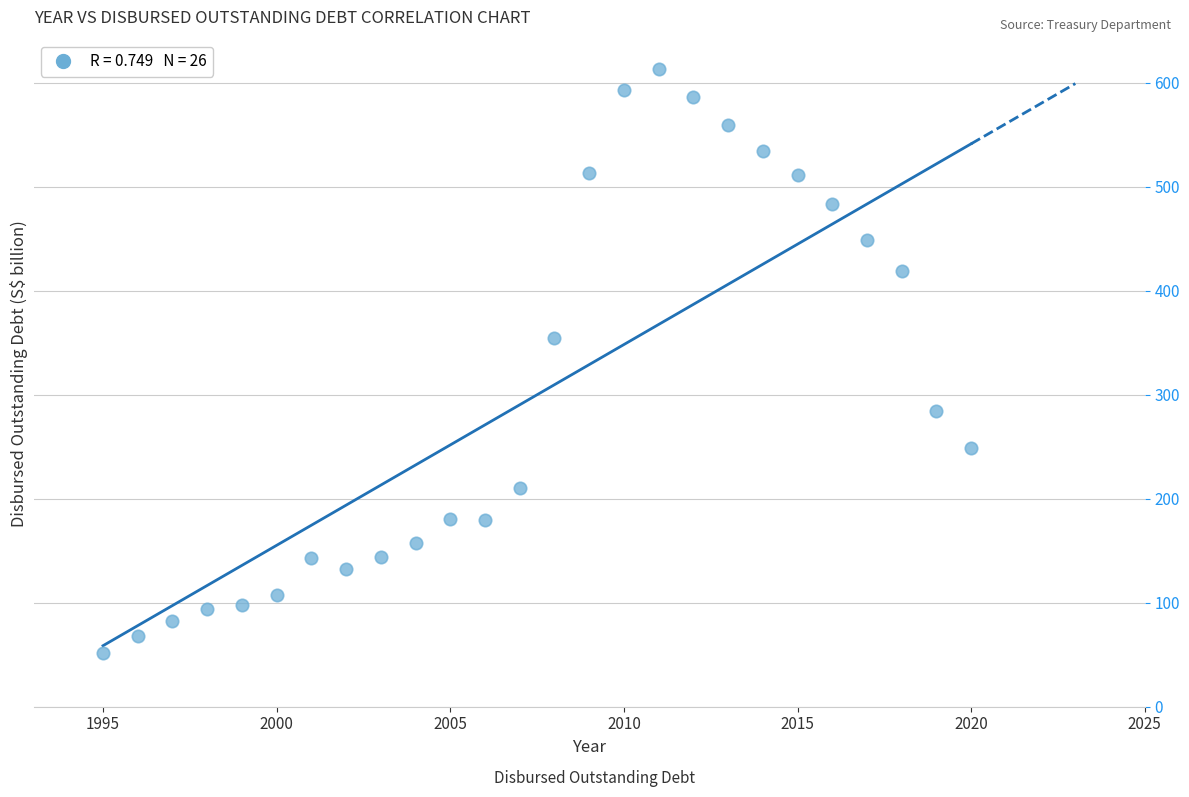

What Y value in the scatter plot is closest to 332?

354.9